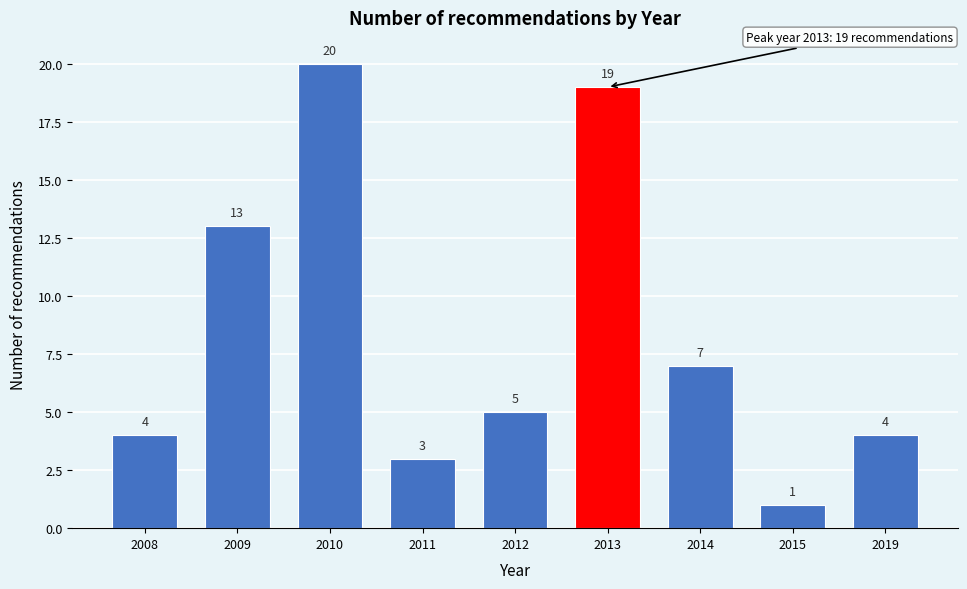

Reading left to right, what are all the values shown in this chart?

2008=4	2009=13	2010=20	2011=3	2012=5	2013=19	2014=7	2015=1	2019=4